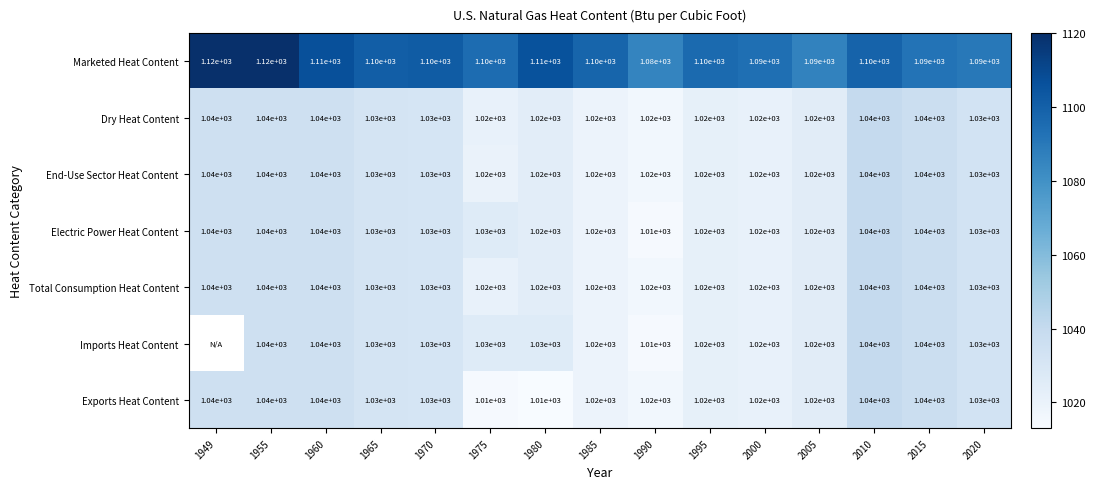

At 1970, list the series in order from smallest to largest.

Dry Heat Content, End-Use Sector Heat Content, Electric Power Heat Content, Total Consumption Heat Content, Imports Heat Content, Exports Heat Content, Marketed Heat Content